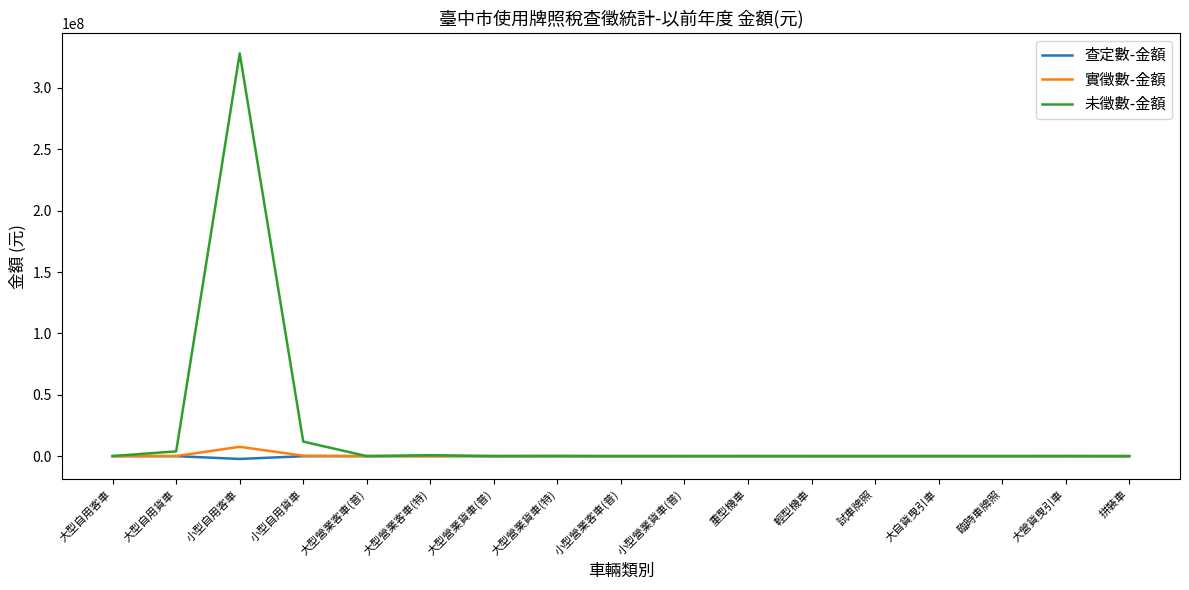

Which series has the widest spread of values?

未徵數-金額